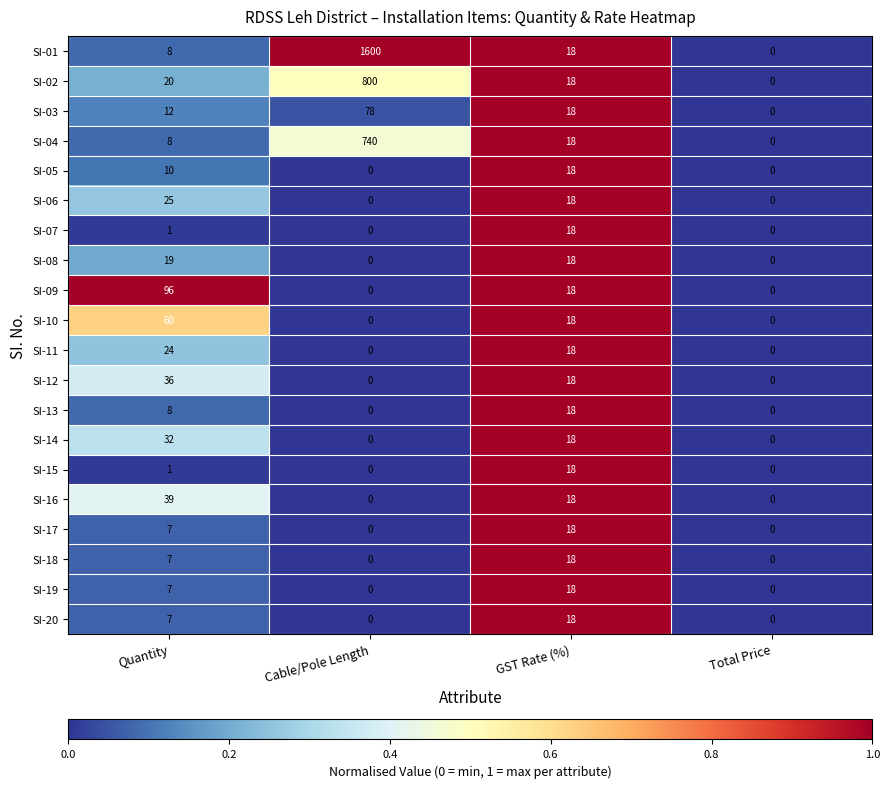

How many data points in SI-19 are less than 7?

2